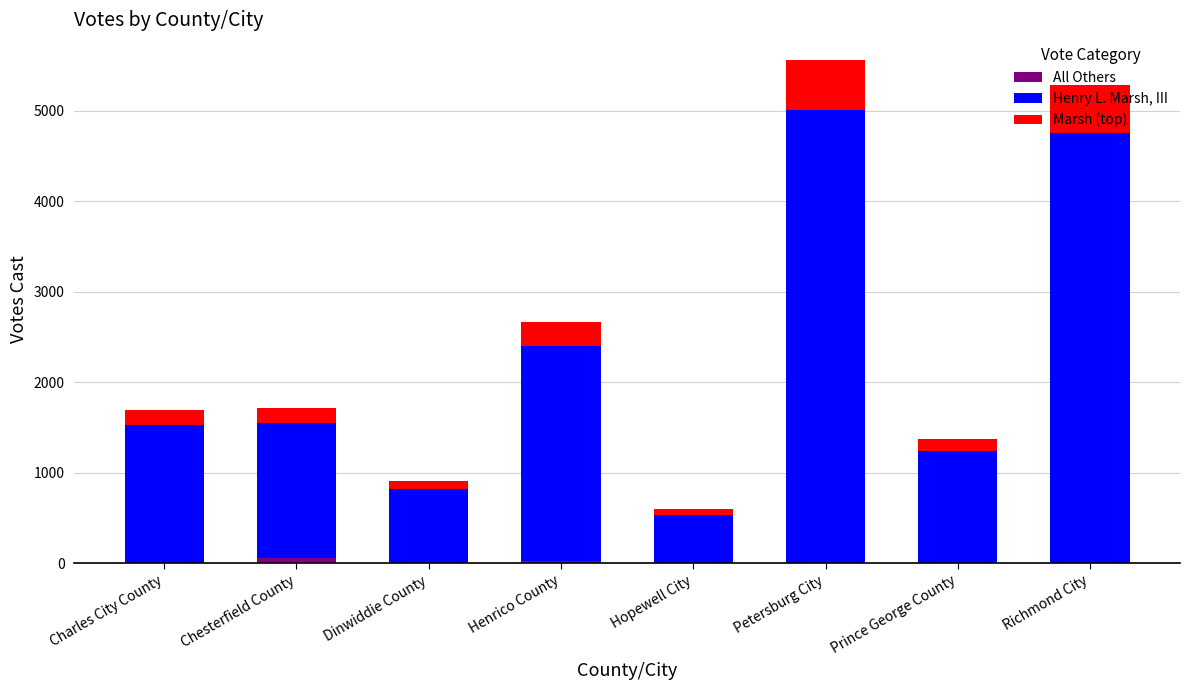

List the series in order of their peak value, highest first.

Henry L. Marsh, III, Marsh (top), All Others